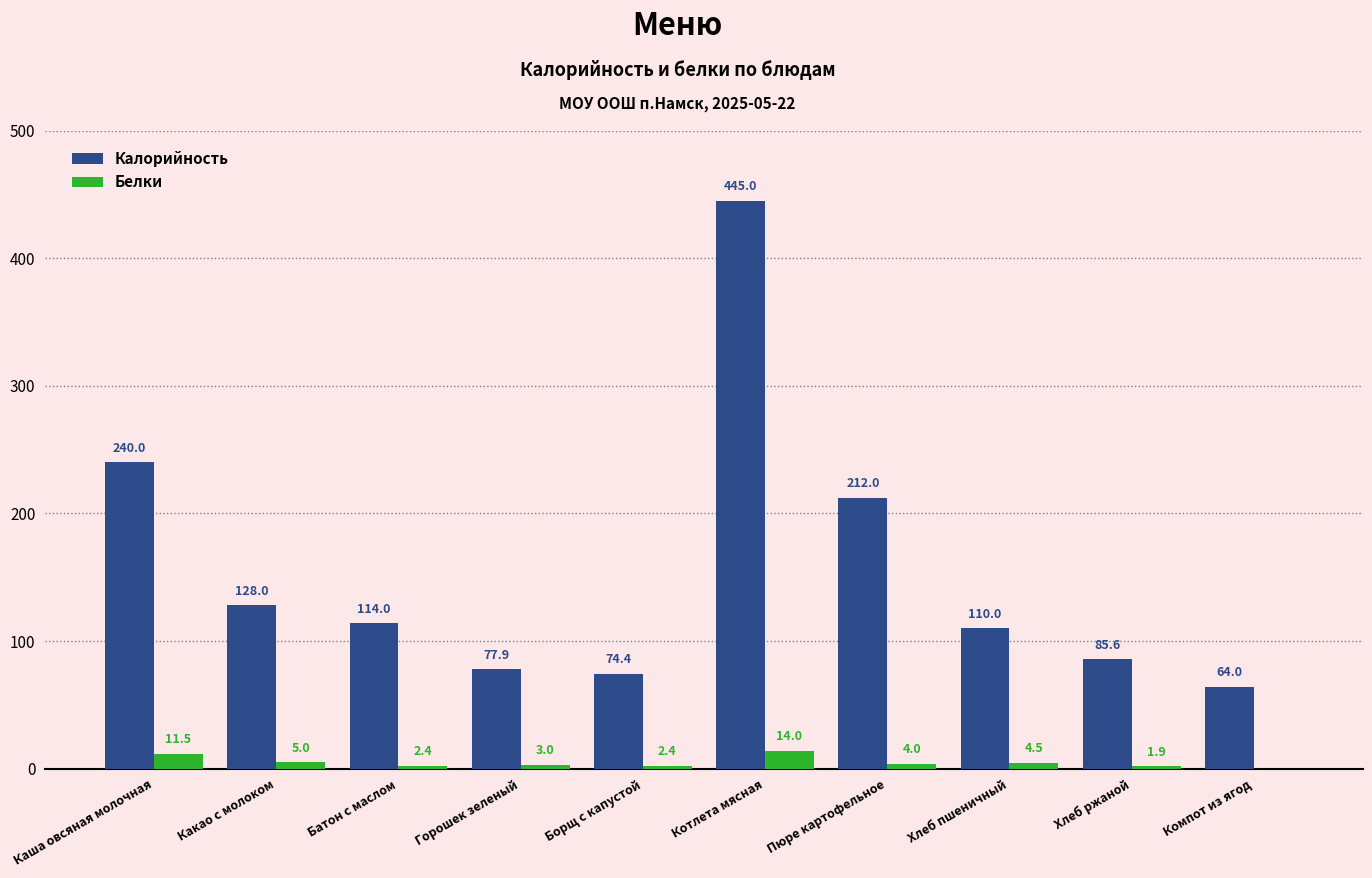

Between Каша овсяная молочная and Борщ с капустой, which series saw the biggest shift?

Калорийность